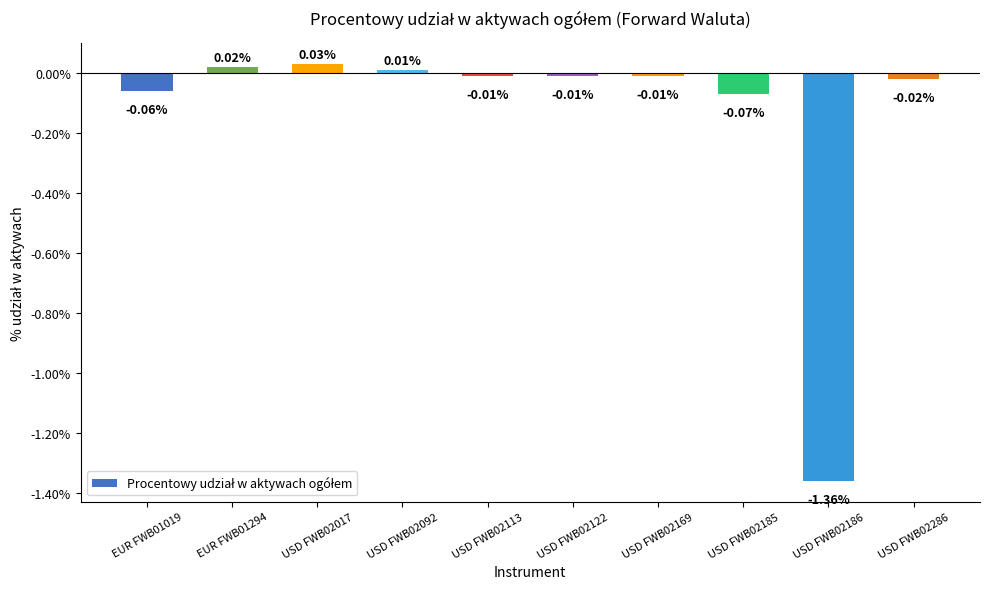

What is the label of the 1st bar from the left?

EUR FWB01019